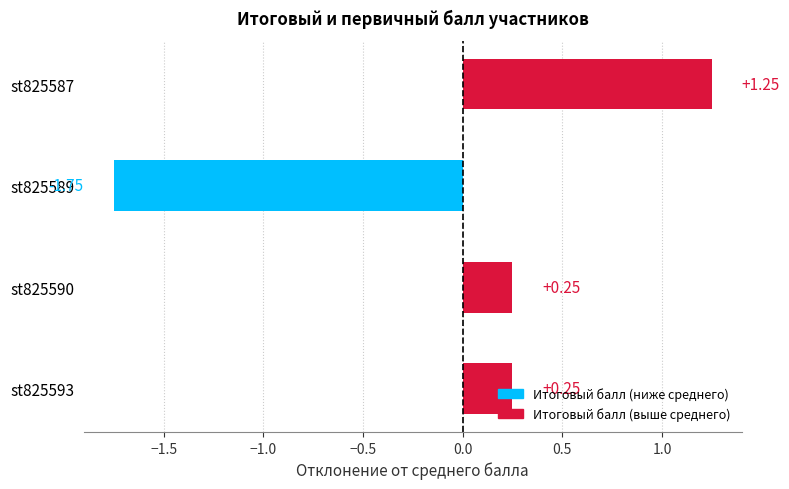

What is the change in value from st825589 to st825593?

+2.0